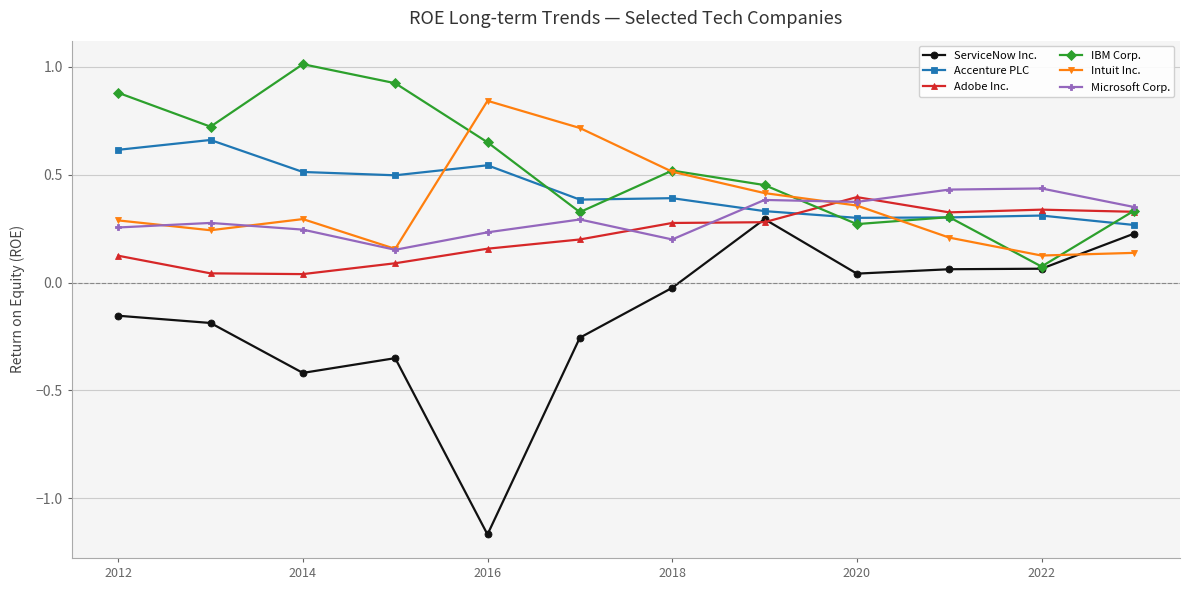

What is the maximum value shown in the chart?

1.0